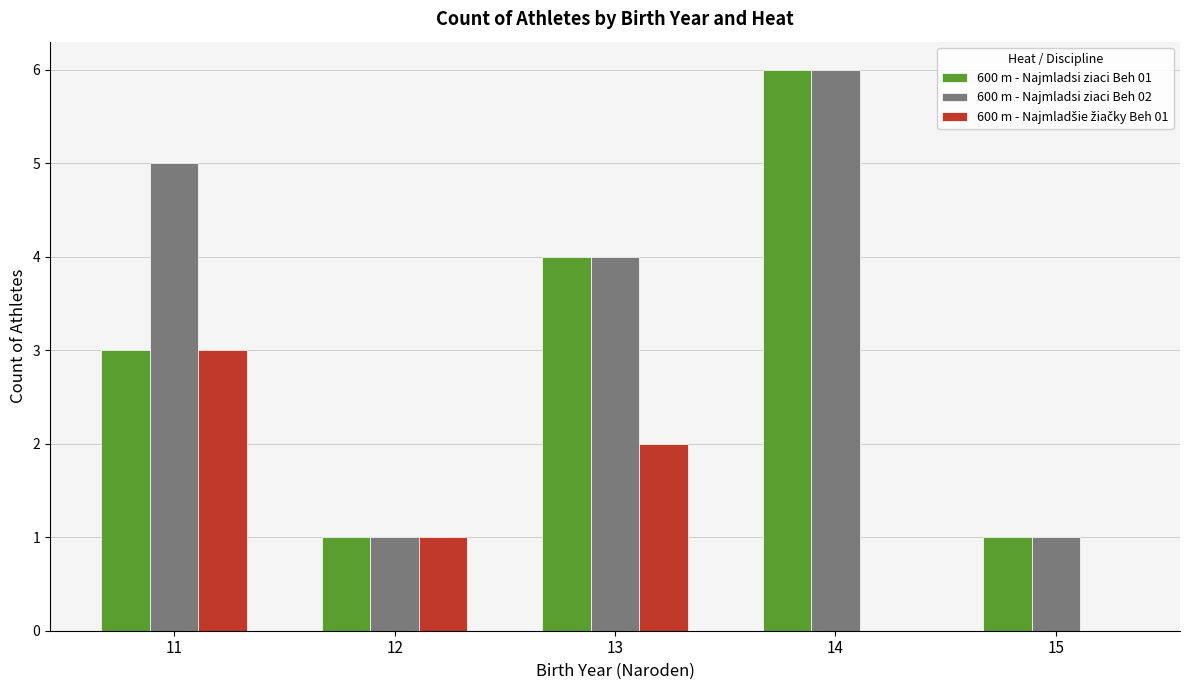

What is the total value across all series at 12?

3